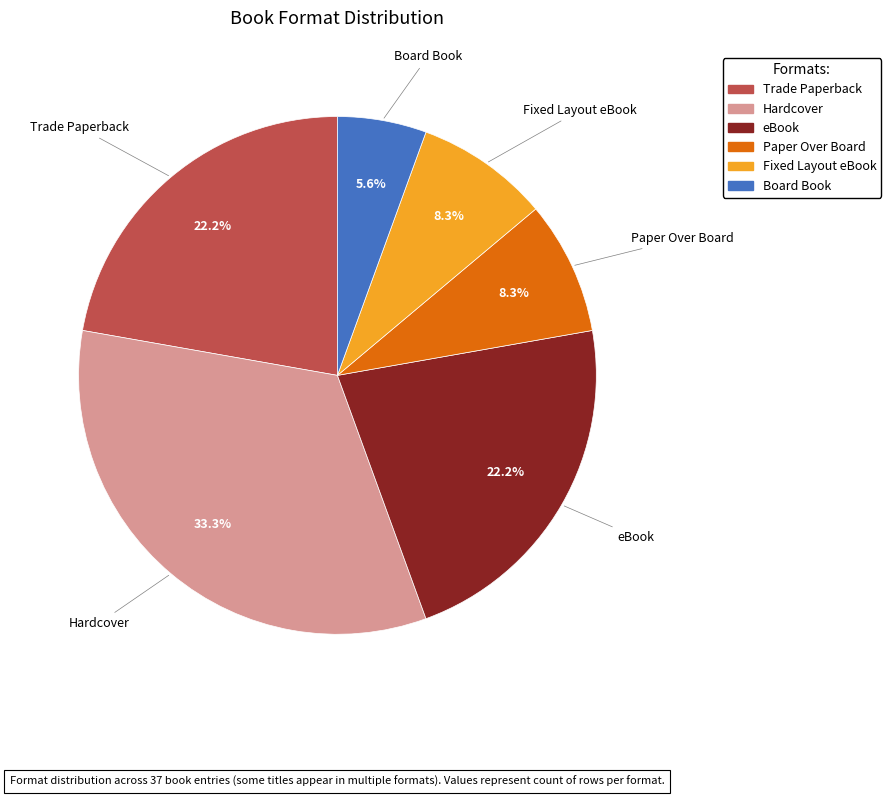

To the nearest percent, what portion does Board Book represent?

6%